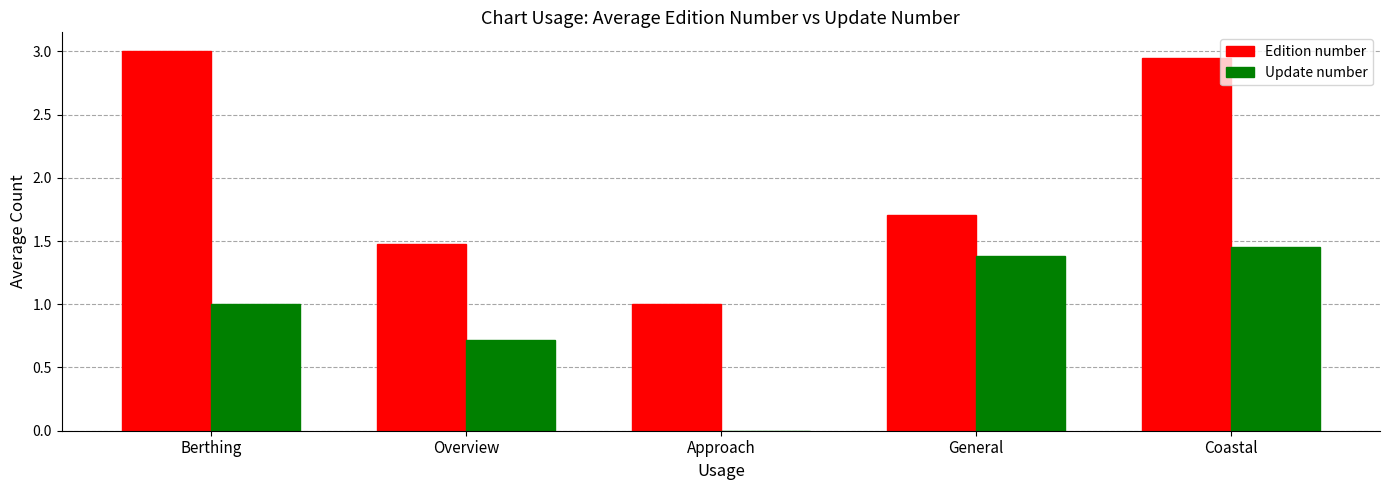

What is the sum of the Update number values at Overview and Approach?

0.7